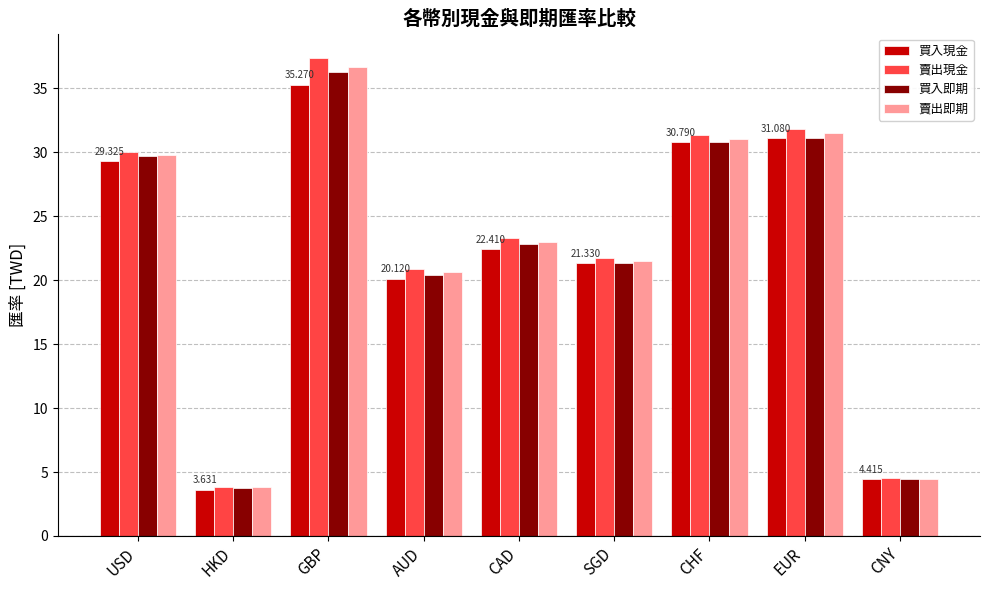

Which label corresponds to the largest value in the chart?

GBP